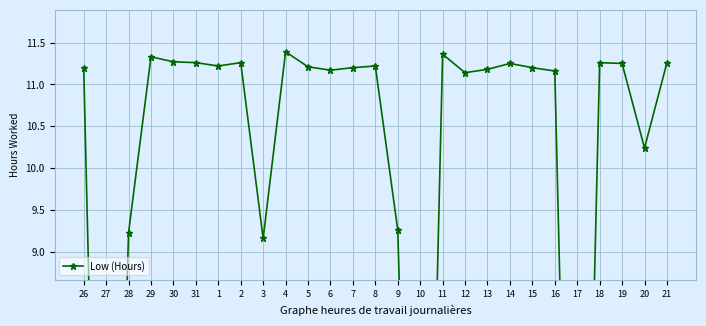

Count the number of data series in this chart.

1